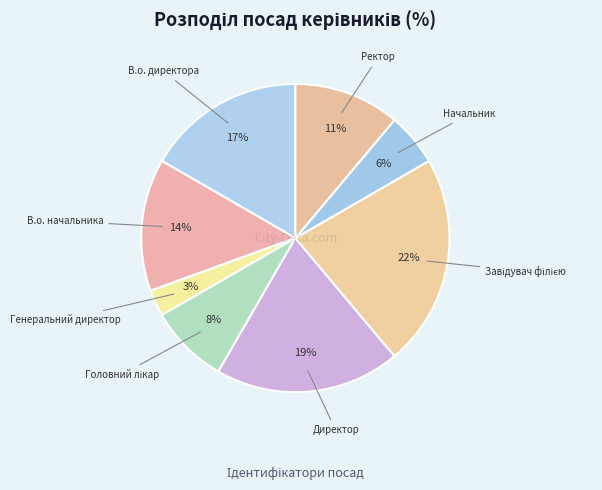

Do В.о. начальника and Начальник together represent more than half of the pie?

No